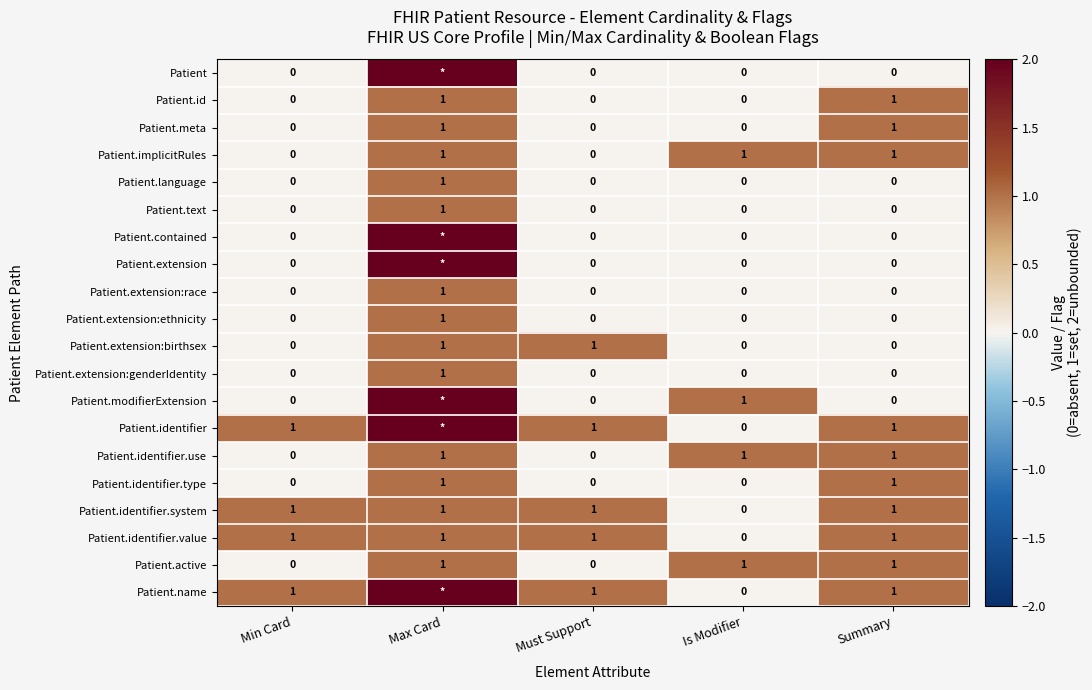

Is the value of Patient.modifierExtension at Is Modifier greater than the value of Patient.extension:race at Is Modifier?

Yes